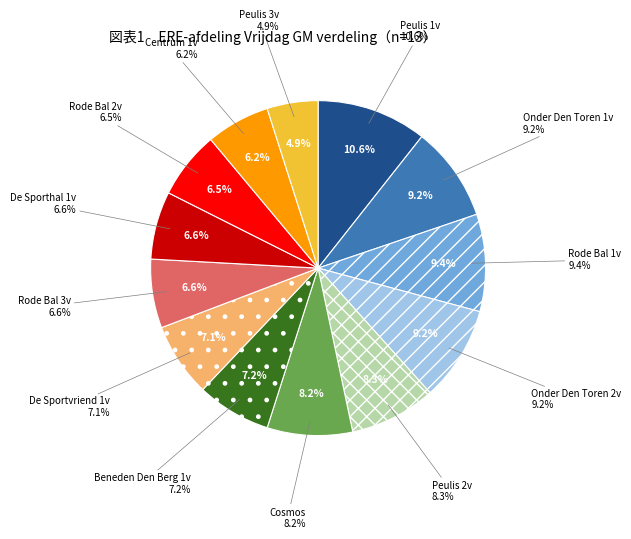

Is it true that Peulis 2v is 1% of the pie?

False